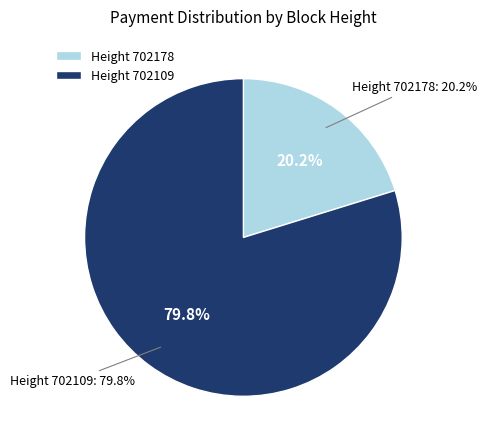

Do 702109 and 702178 together represent more than half of the pie?

Yes